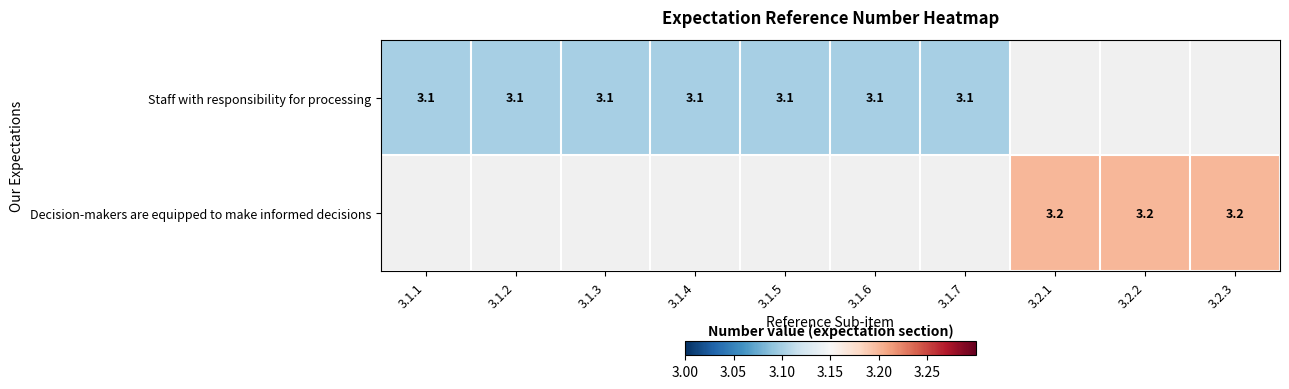

True or false: Decision-makers are equipped to make informed decisions has a value of 5.2 at 3.2.3.

False